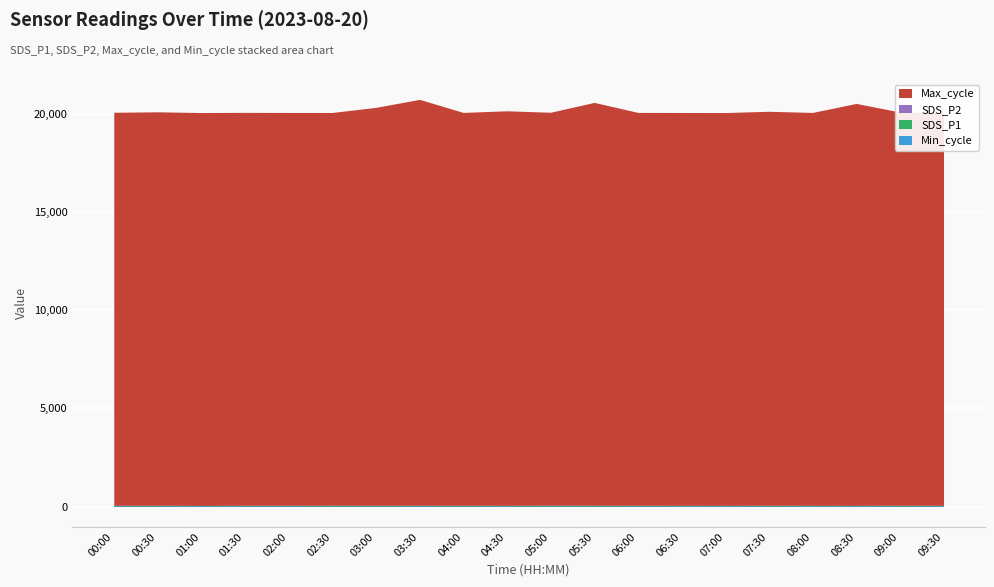

Between 09:00 and 01:00, which is larger?

09:00